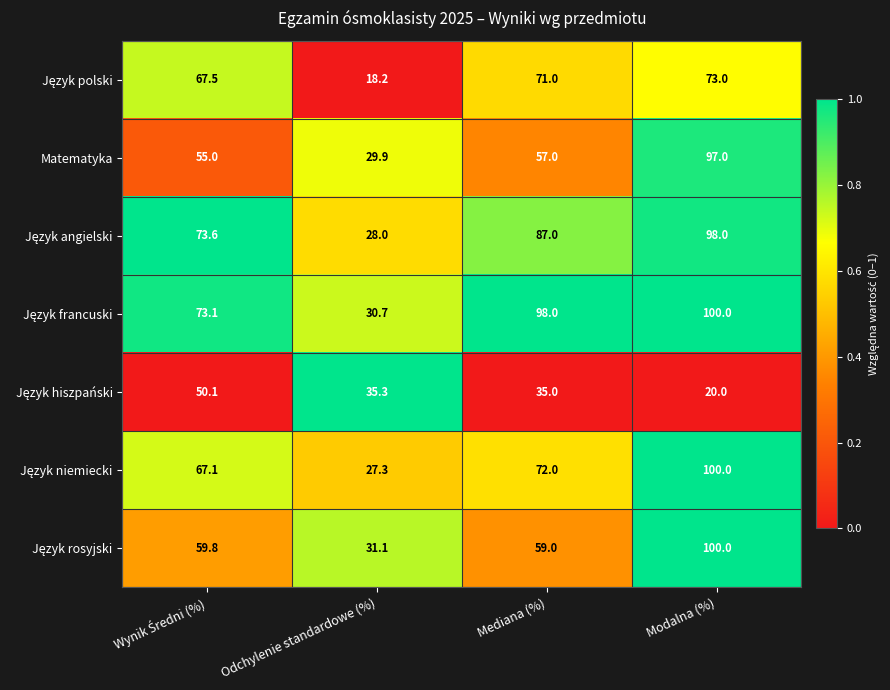

What is the average value of the Matematyka series?

59.7